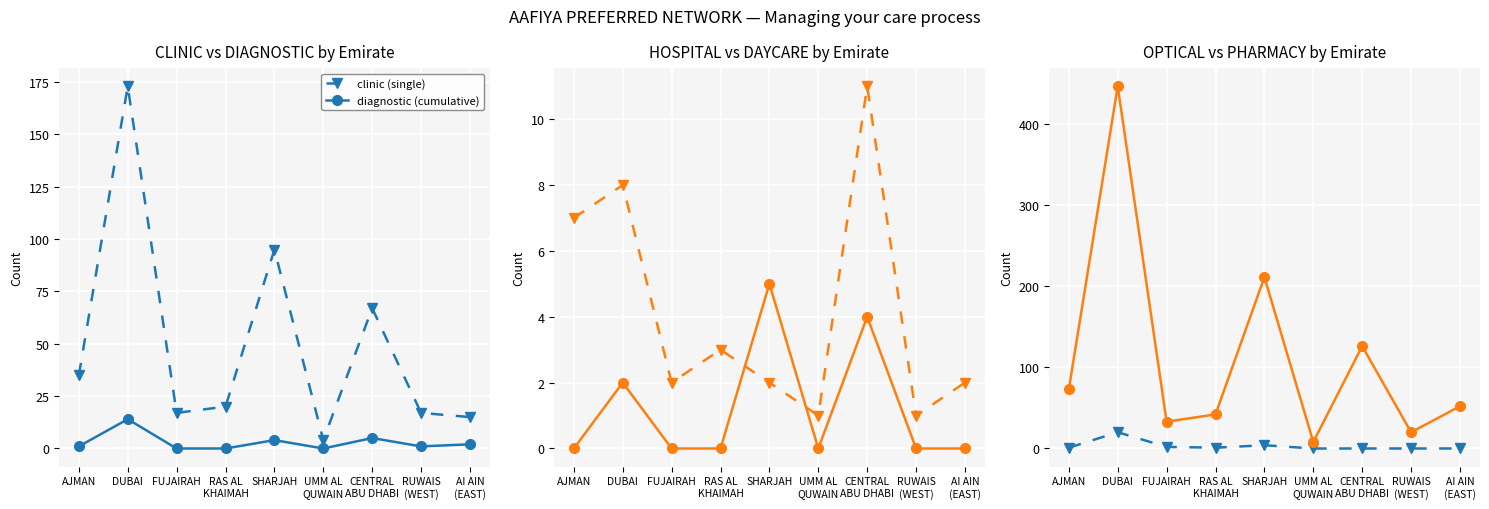

What is the maximum value for optical (single)?

20